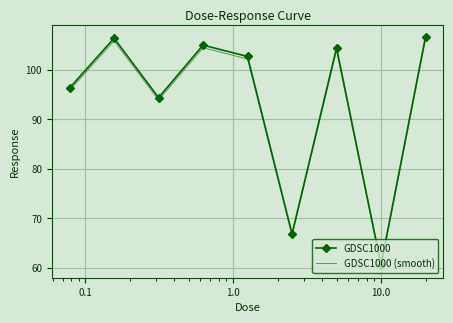

How many values in the GDSC1000 series exceed 102?

5